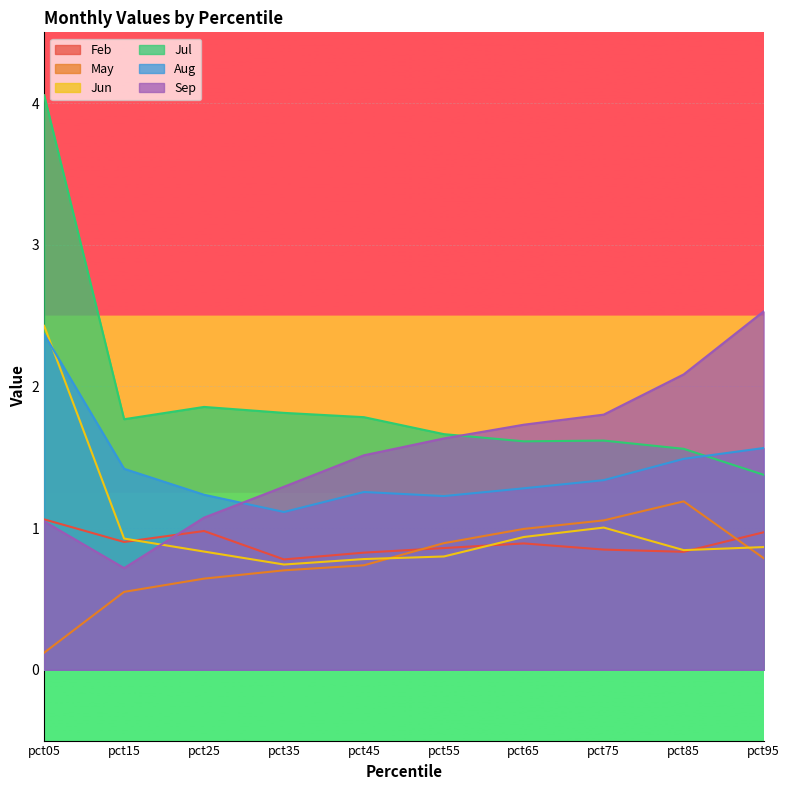

What is the spread (max minus min) of values at pct05?

3.9